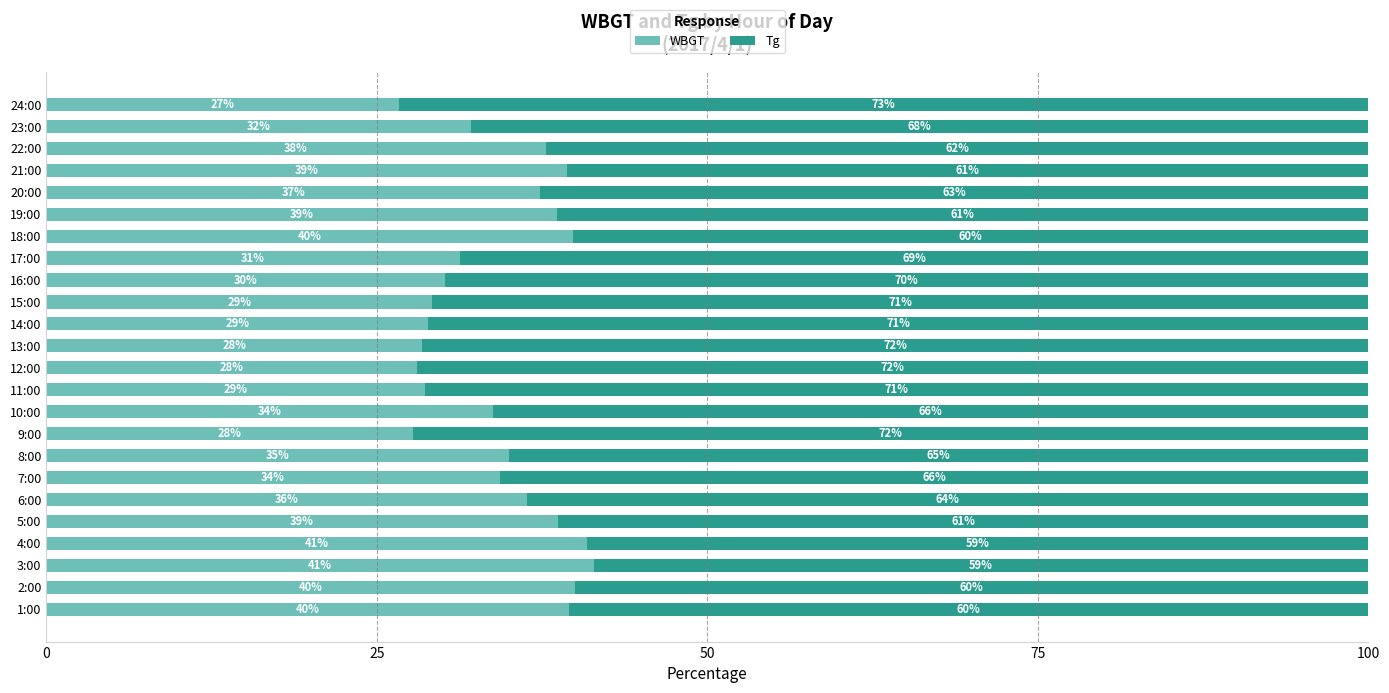

What value does the WBGT series have at 23:00?

32.1